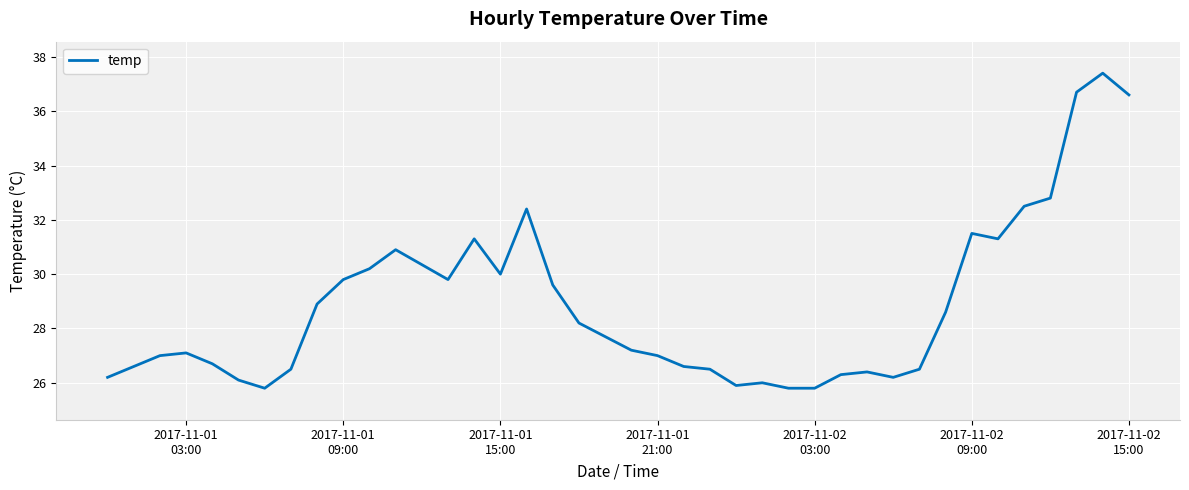

How many categories are shown in the chart?

39